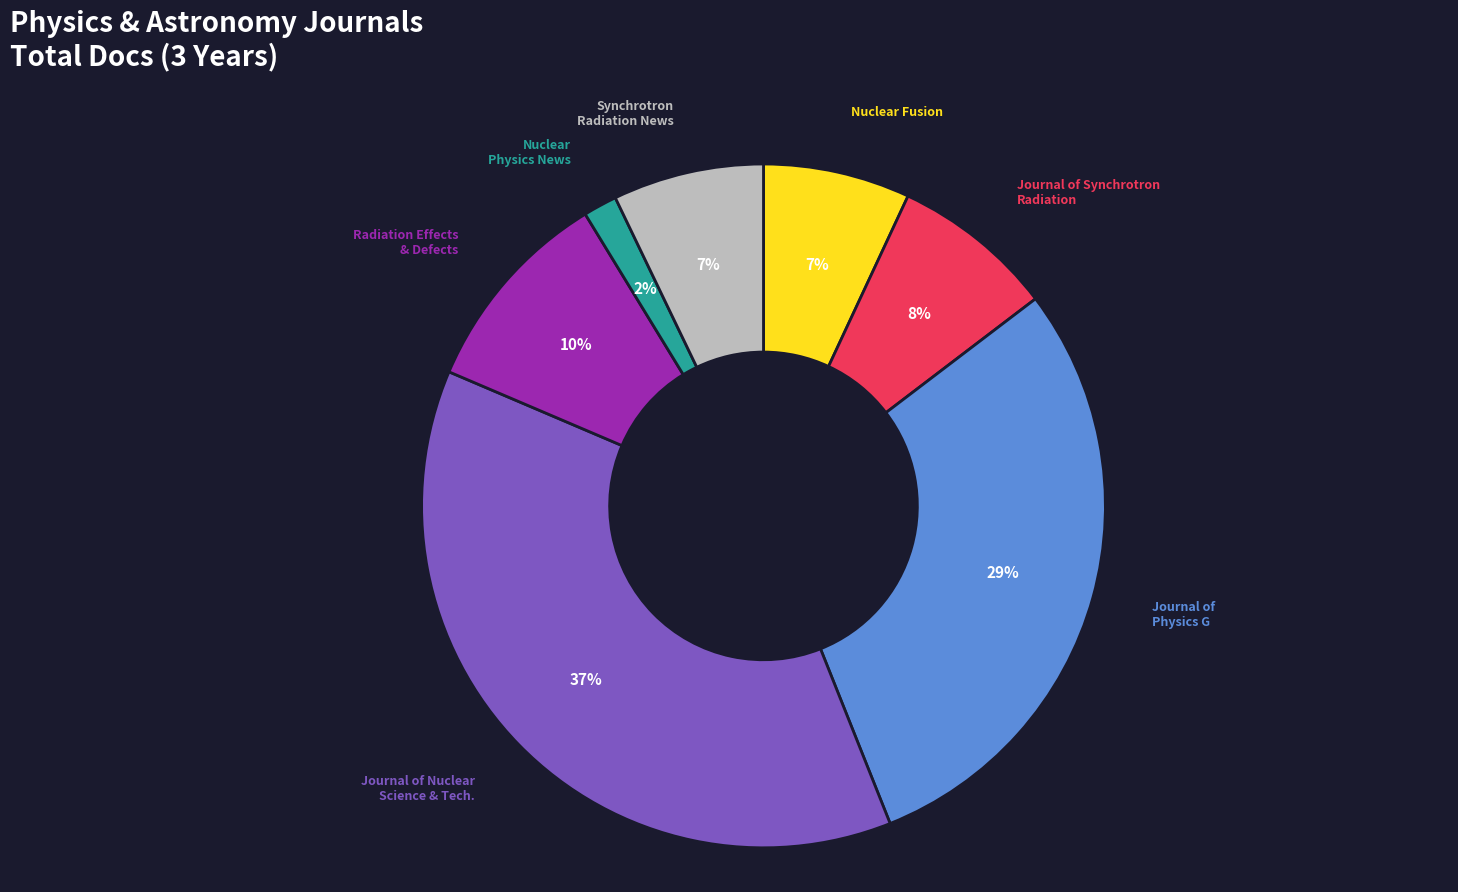

To the nearest percent, what is the average slice percentage?

14%